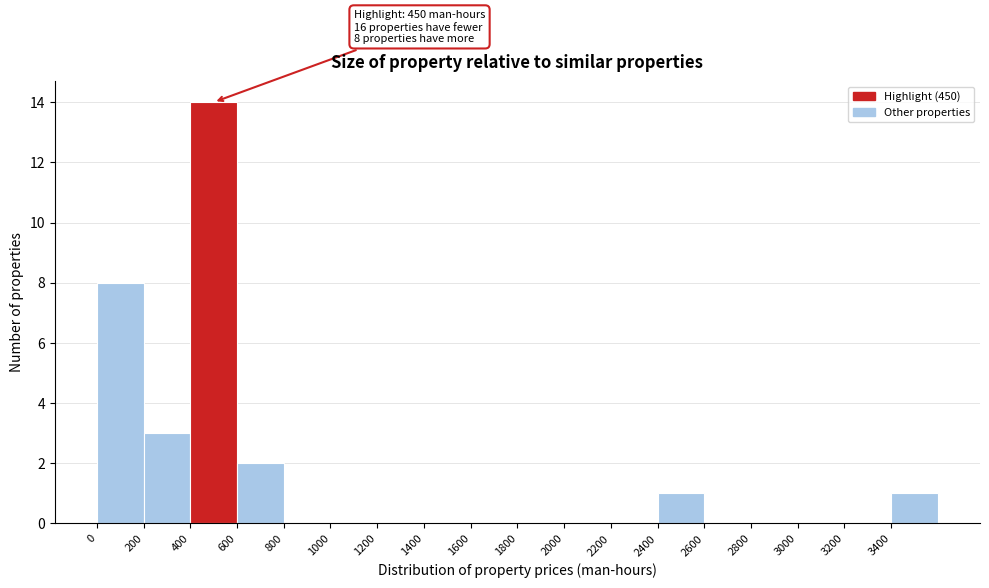

Over which range of the x-axis is the bar tallest?

400 to 600